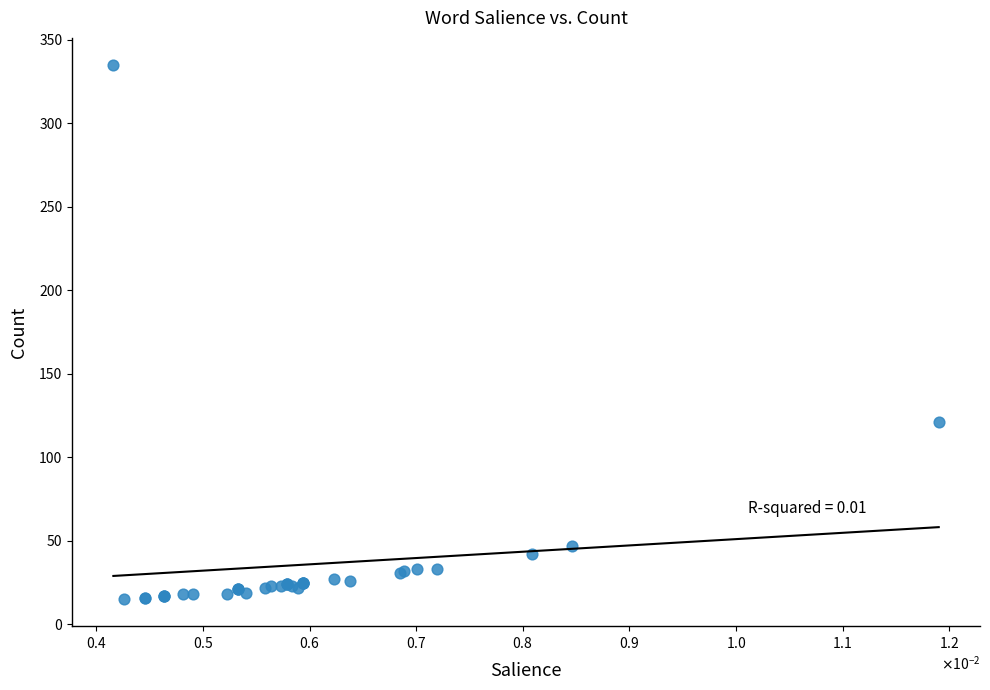

What Y value in the scatter plot is closest to 175?

121